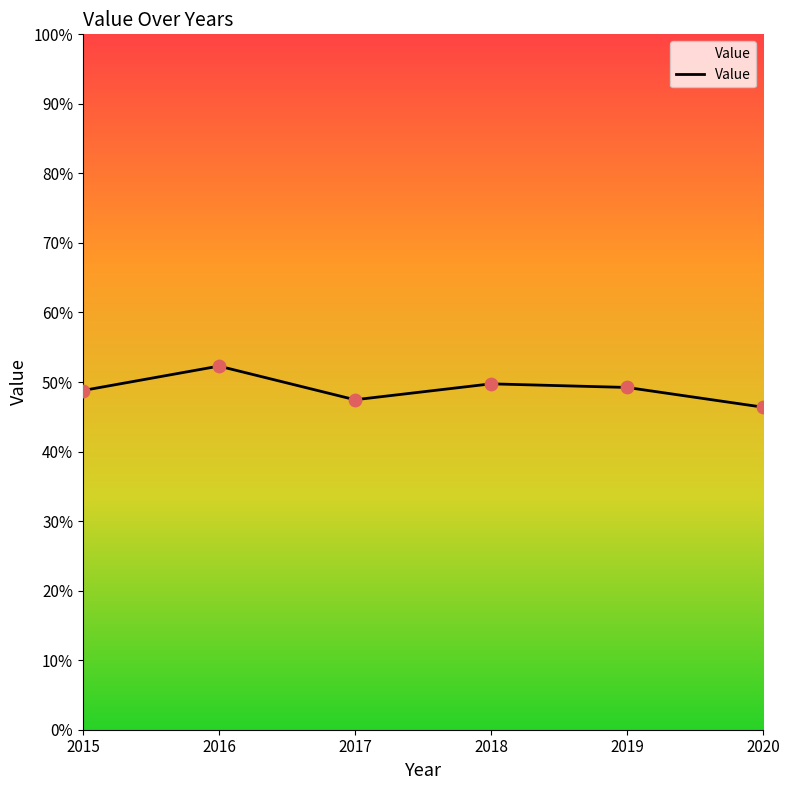

Which has a higher value, 2019 or 2017?

2019